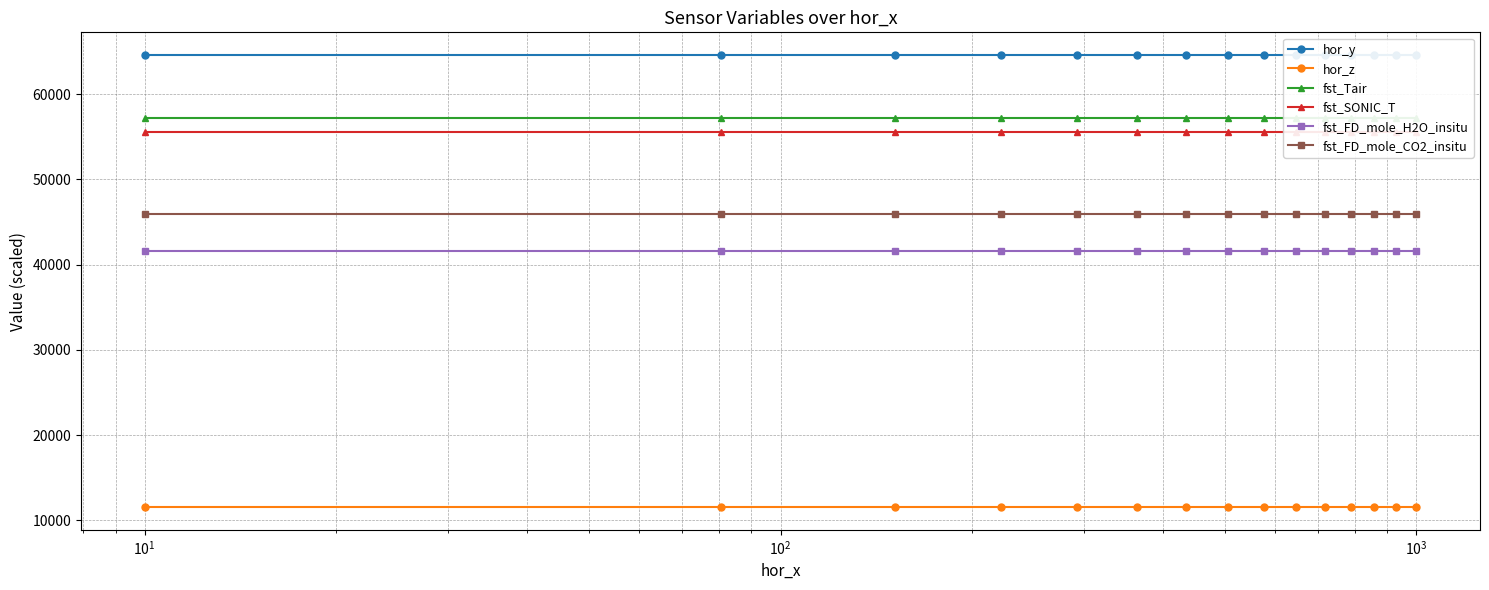

What is the value of the fst_FD_mole_CO2_insitu point at the 1st from the left?

45932.7